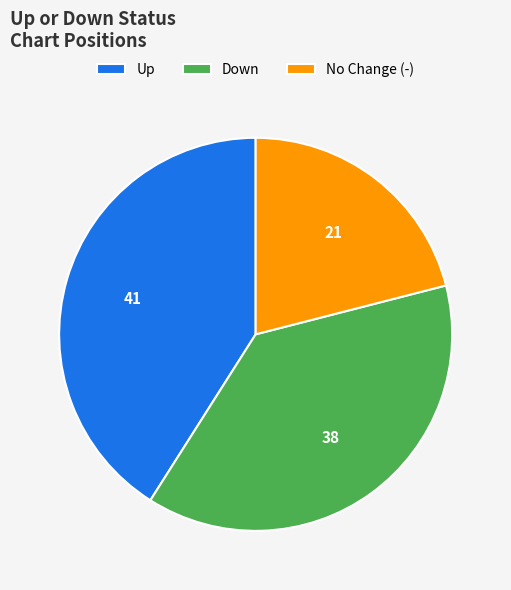

Rank the categories by value from lowest to highest.

No Change (-), Down, Up